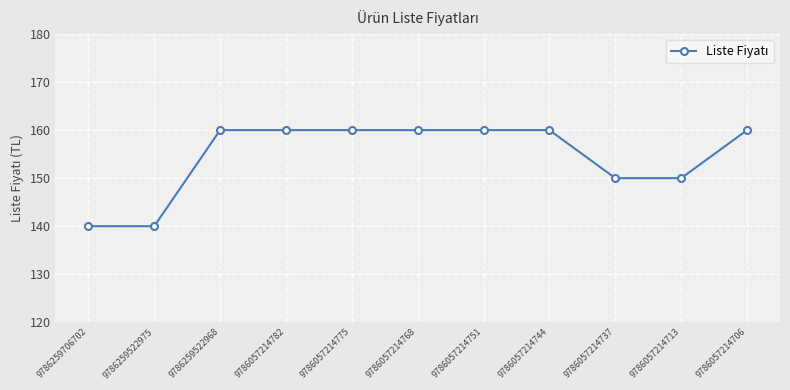

What is the average value?

155